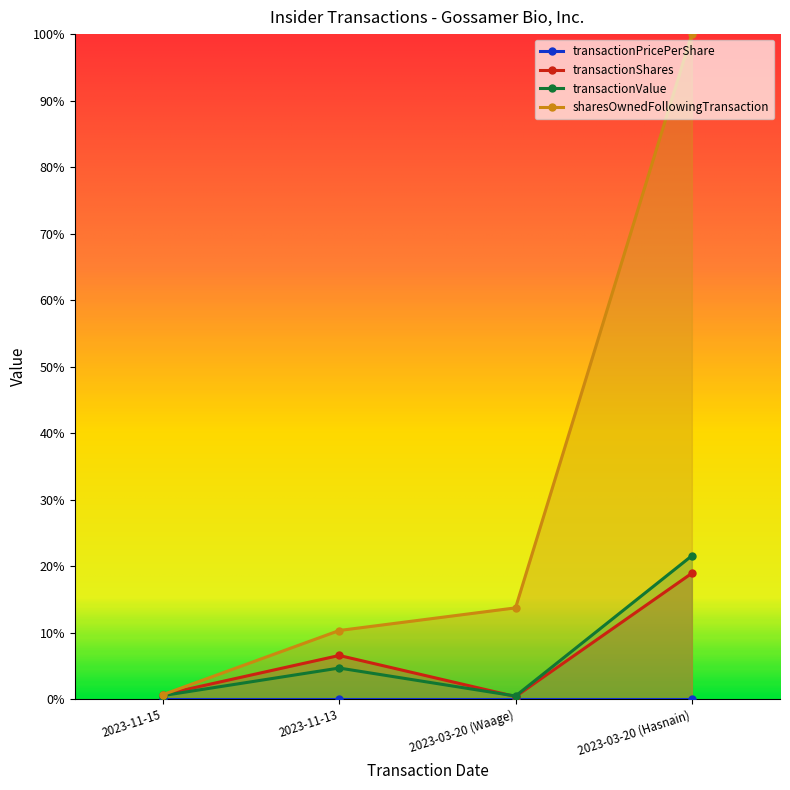

At how many categories does at least one series exceed 0?

4